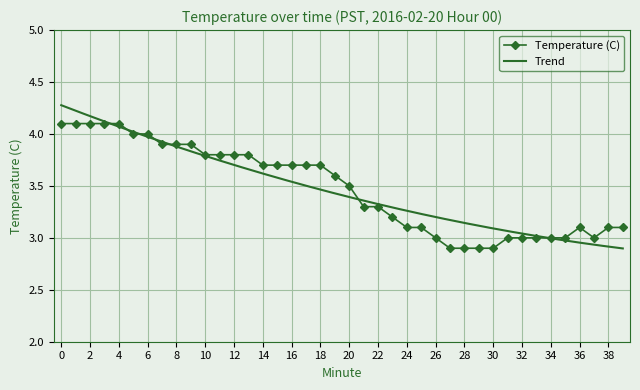

What is the difference between the maximum and second lowest values?

1.2